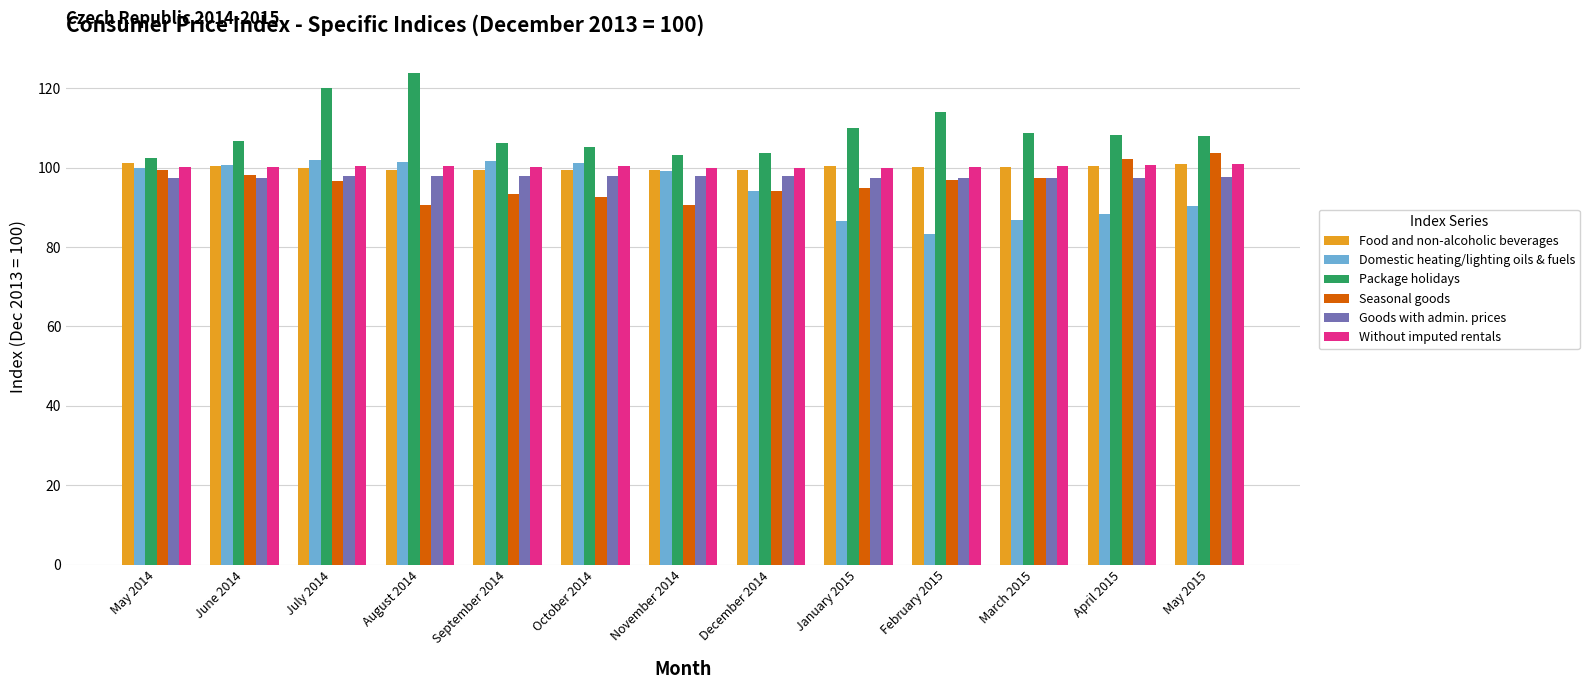

How many values in the Seasonal goods series exceed 96?

7